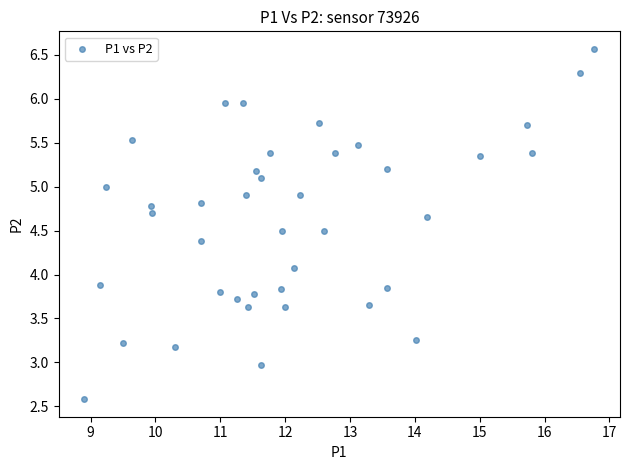

What Y value in the scatter plot is closest to 4?

4.1